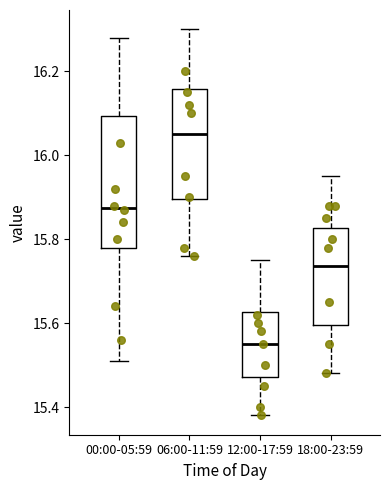

Comparing the boxes themselves (not the whiskers), which one is the tallest?

00:00-05:59